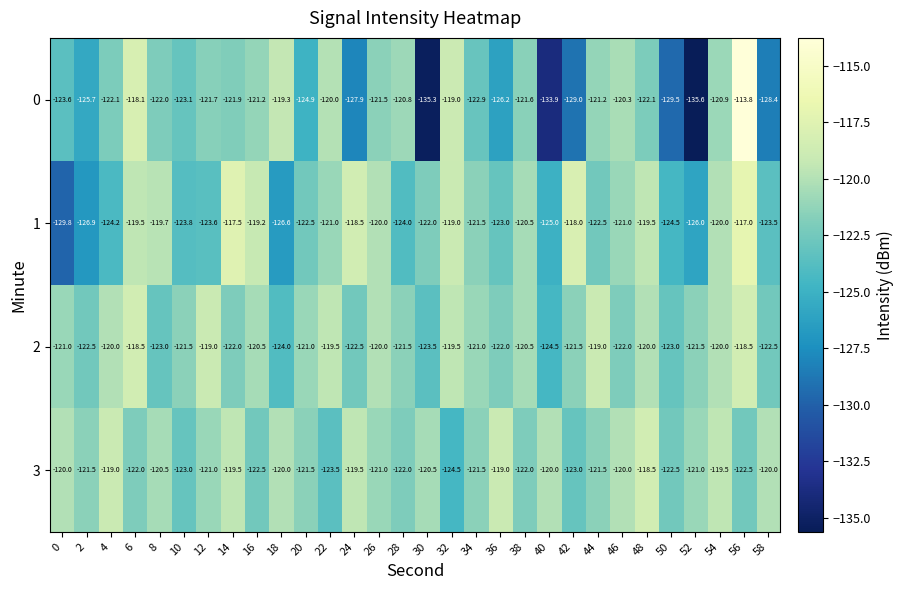

The value of 1 at 18 is -126.6. True or false?

True